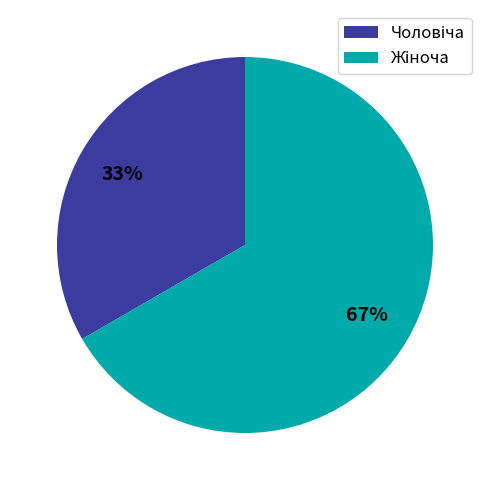

Is there any slice that represents more than half of the pie?

Yes